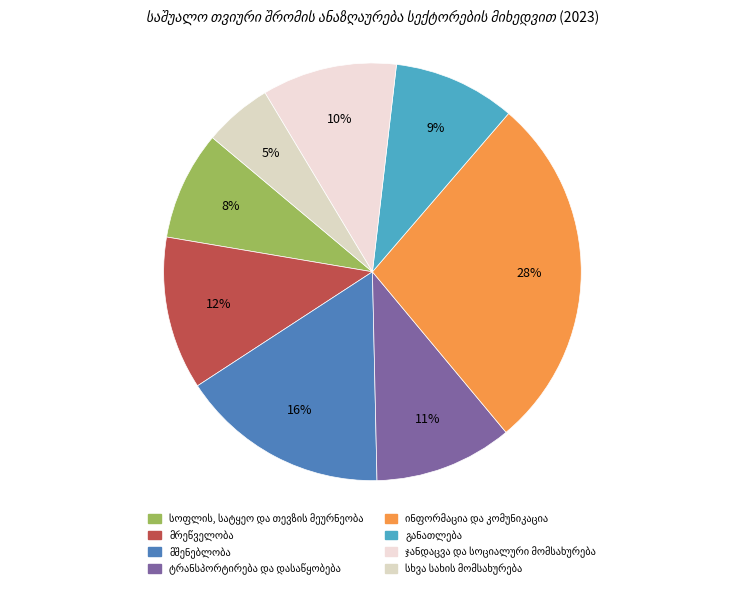

How many segments does this pie chart have?

8